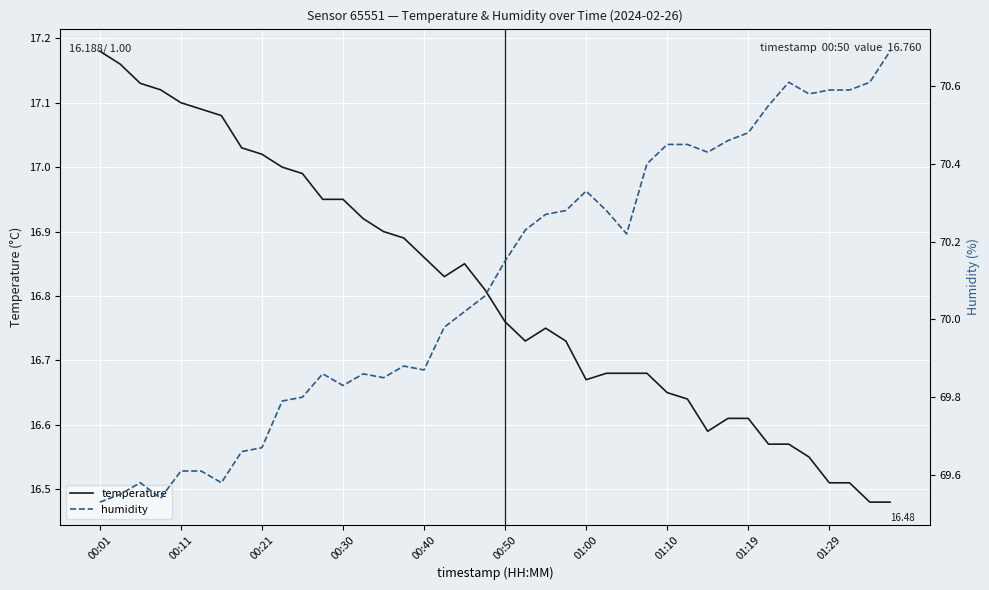

What is the sum of all temperature values?

672.3